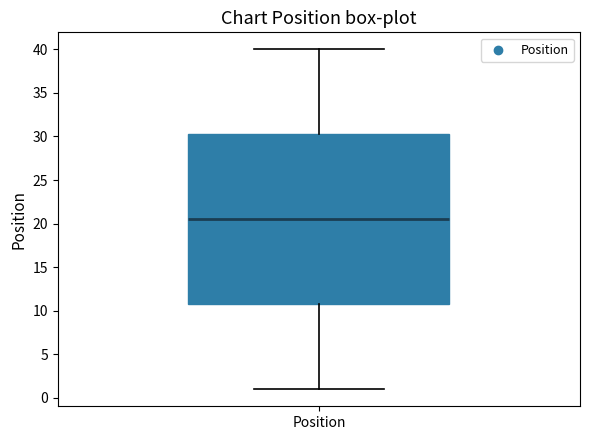

Where does the upper whisker of the box for Position end on the y-axis? The values are not printed on the chart, so give them approximately, as read against the axis.

40.0